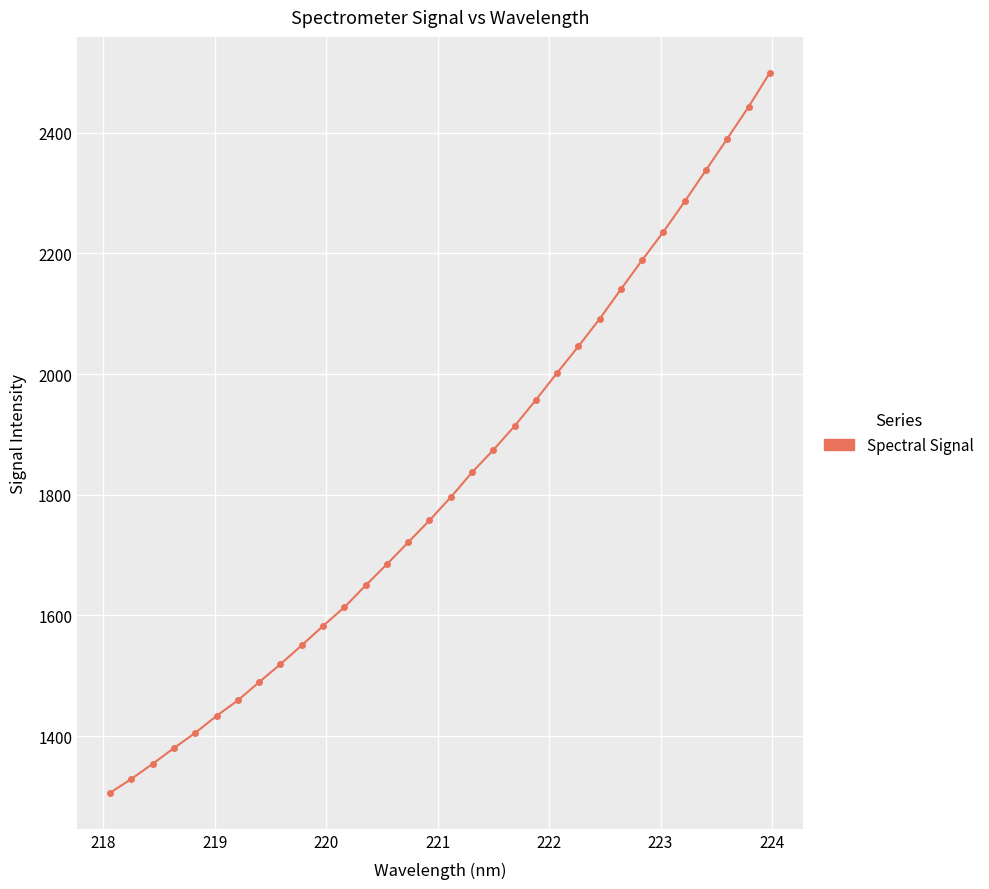

Reading right to left, what are all the values shown in this chart?

2499.1	2442.6	2390.0	2337.9	2286.0	2235.8	2188.9	2140.6	2091.4	2046.0	2001.9	1957.1	1913.7	1874.2	1837.1	1795.9	1757.5	1721.1	1684.9	1649.7	1613.5	1582.5	1550.4	1519.2	1489.4	1459.2	1433.5	1405.3	1380.1	1354.0	1329.0	1305.9